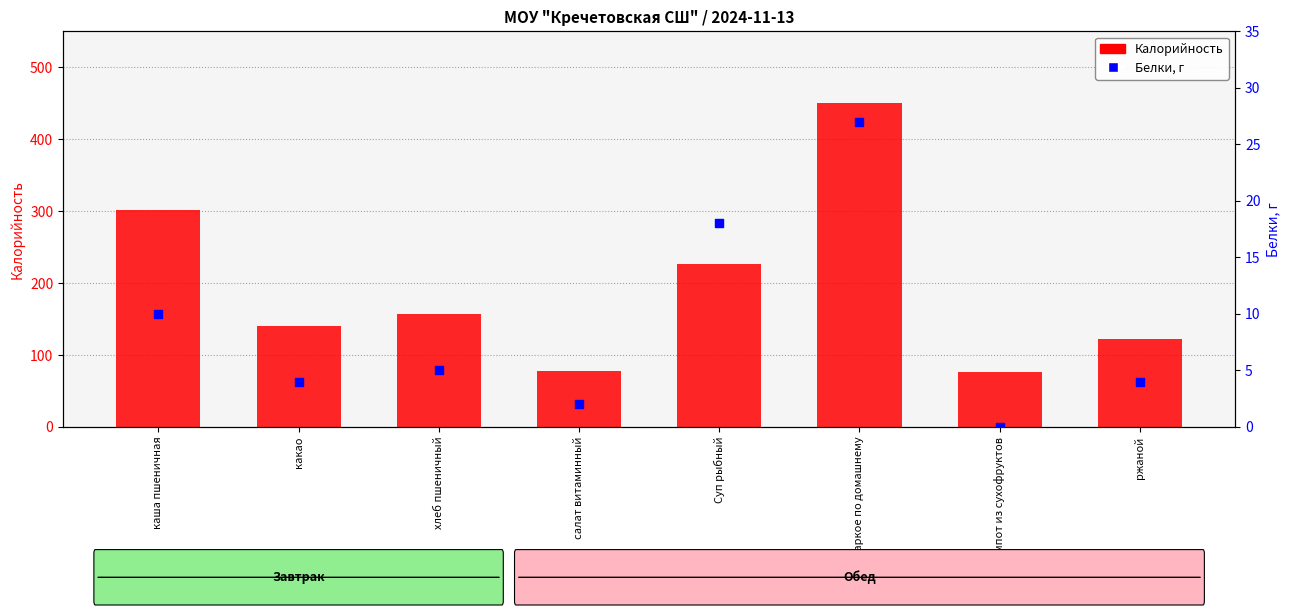

At which category is the sum across all series the highest?

жаркое по домашнему